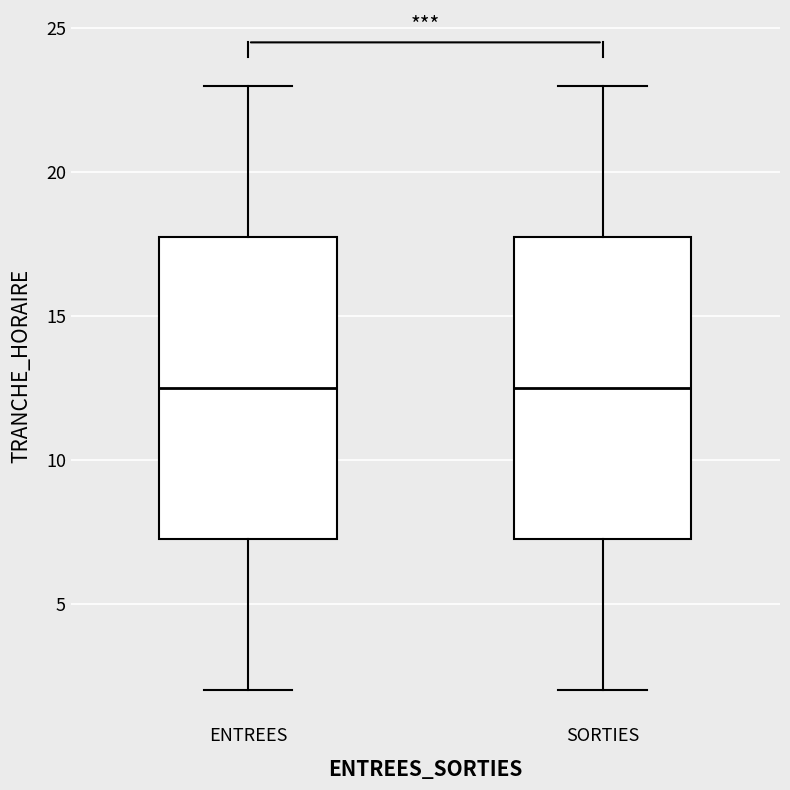

Reading left to right, transcribe this box plot: for each box, give where its median line is, the range the box spans, and where its two whiskers end, as read against the y-axis. The values are not printed on the chart, so give them approximately, as read against the axis.

ENTREES: median 12.5, box 7.5 to 18.0, whiskers 2.0 to 23.0
SORTIES: median 12.5, box 7.5 to 18.0, whiskers 2.0 to 23.0